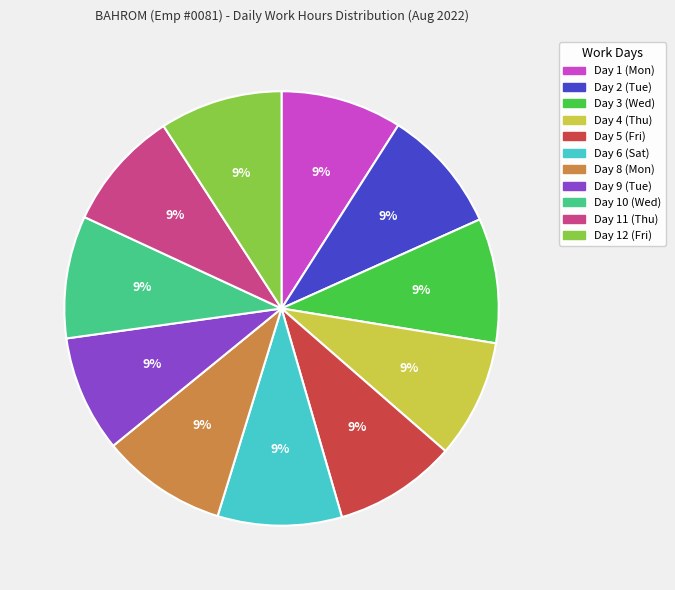

Is the sum of Day 4 (Thu) and Day 5 (Fri) greater than half?

No